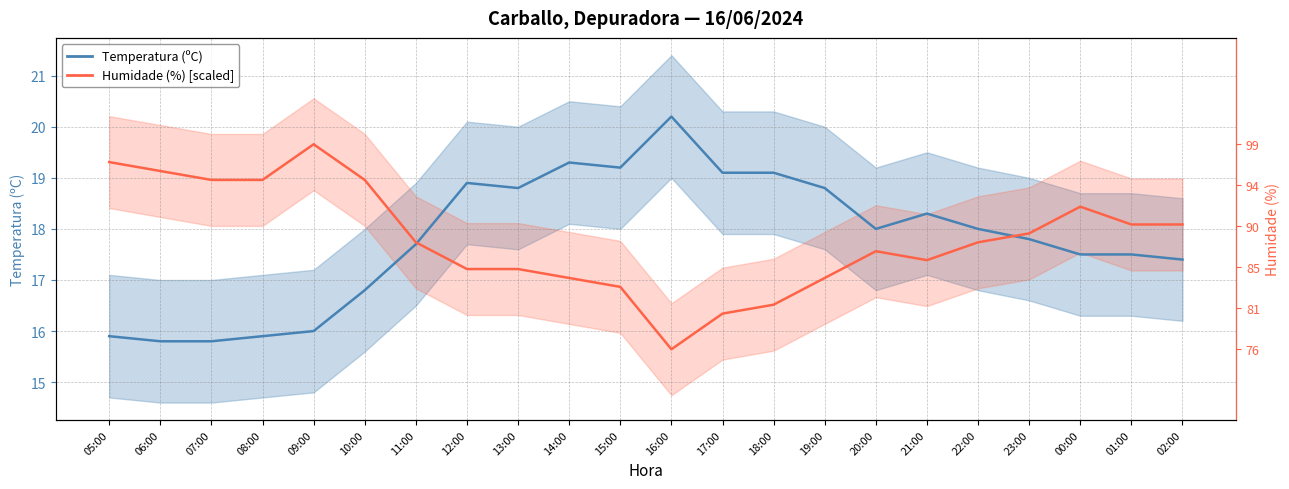

True or false: Temperatura (ºC) and Humidade (%) [scaled] cross at least once.

True